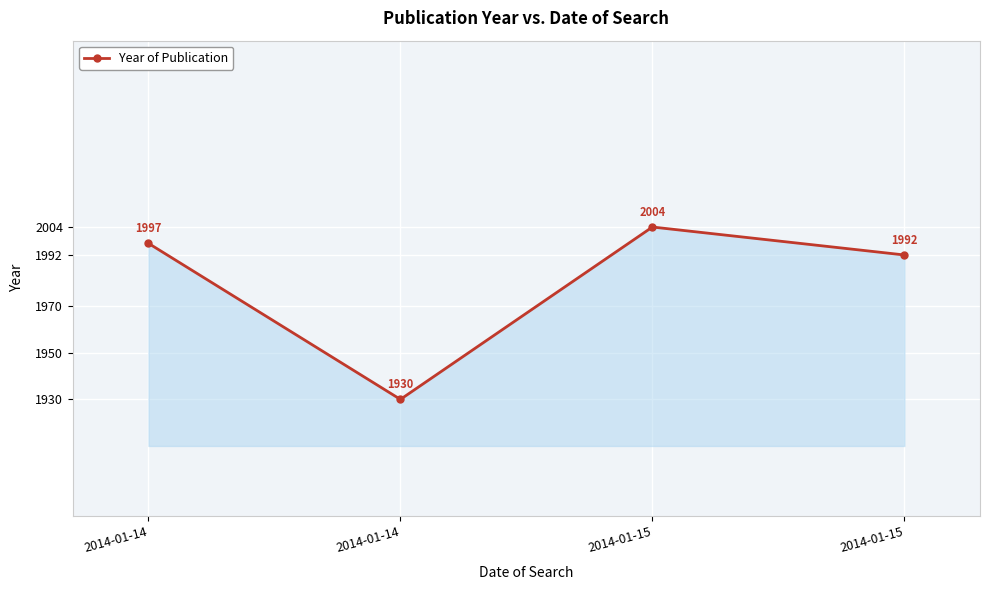

What is the average value?

1981